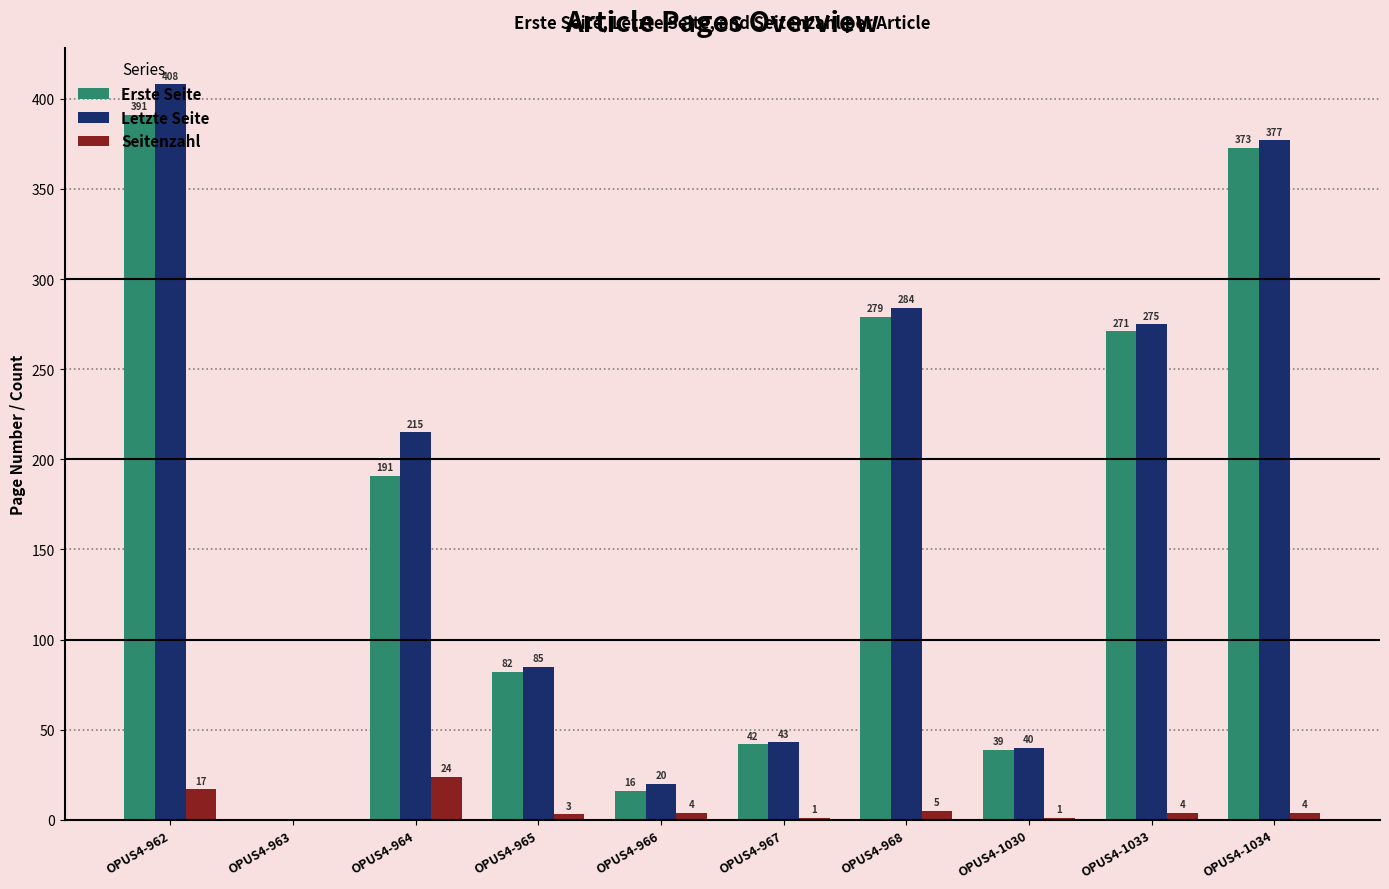

What are all the series names shown in the legend?

Erste Seite, Letzte Seite, Seitenzahl